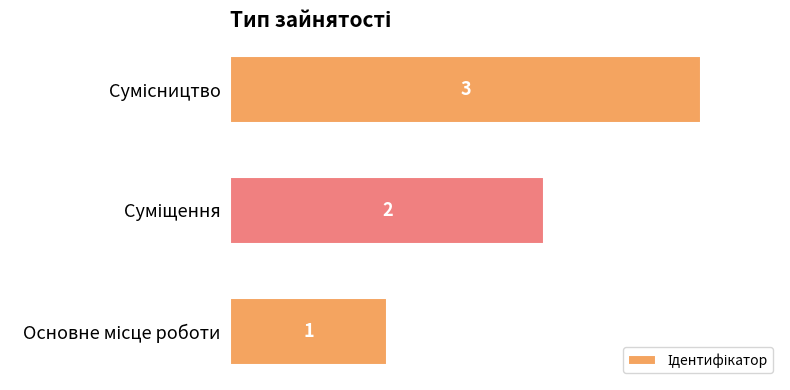

What is the smallest value displayed?

1